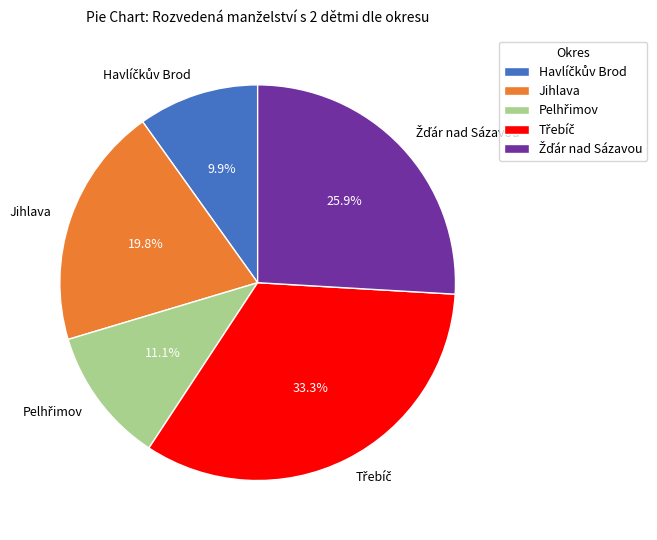

To the nearest percent, what is the difference between the largest and smallest slice percentages?

23%